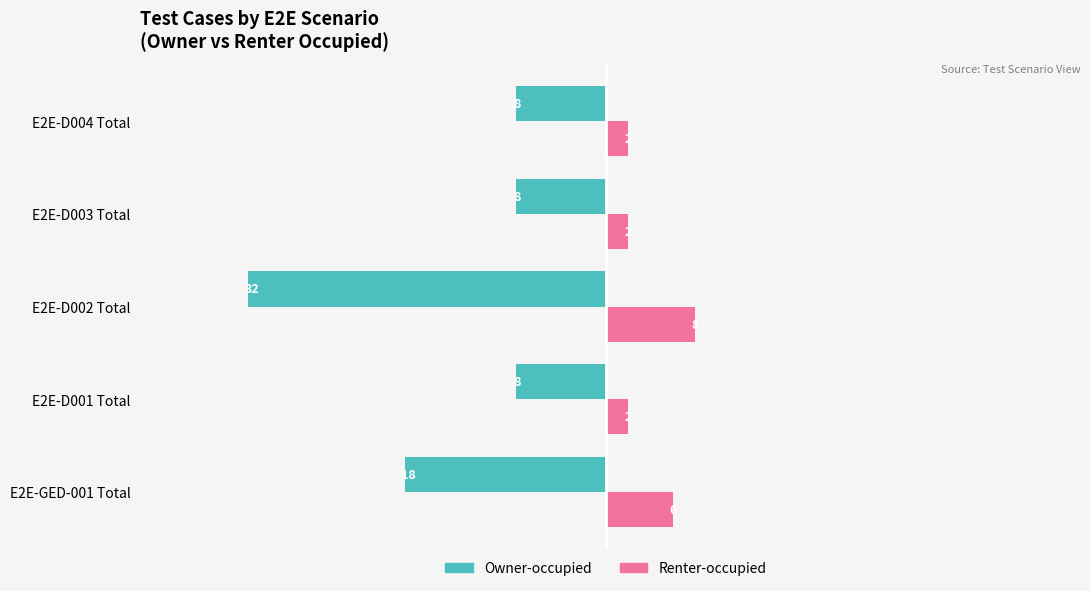

What is the difference between the maximum and minimum values in the Renter-occupied series?

6